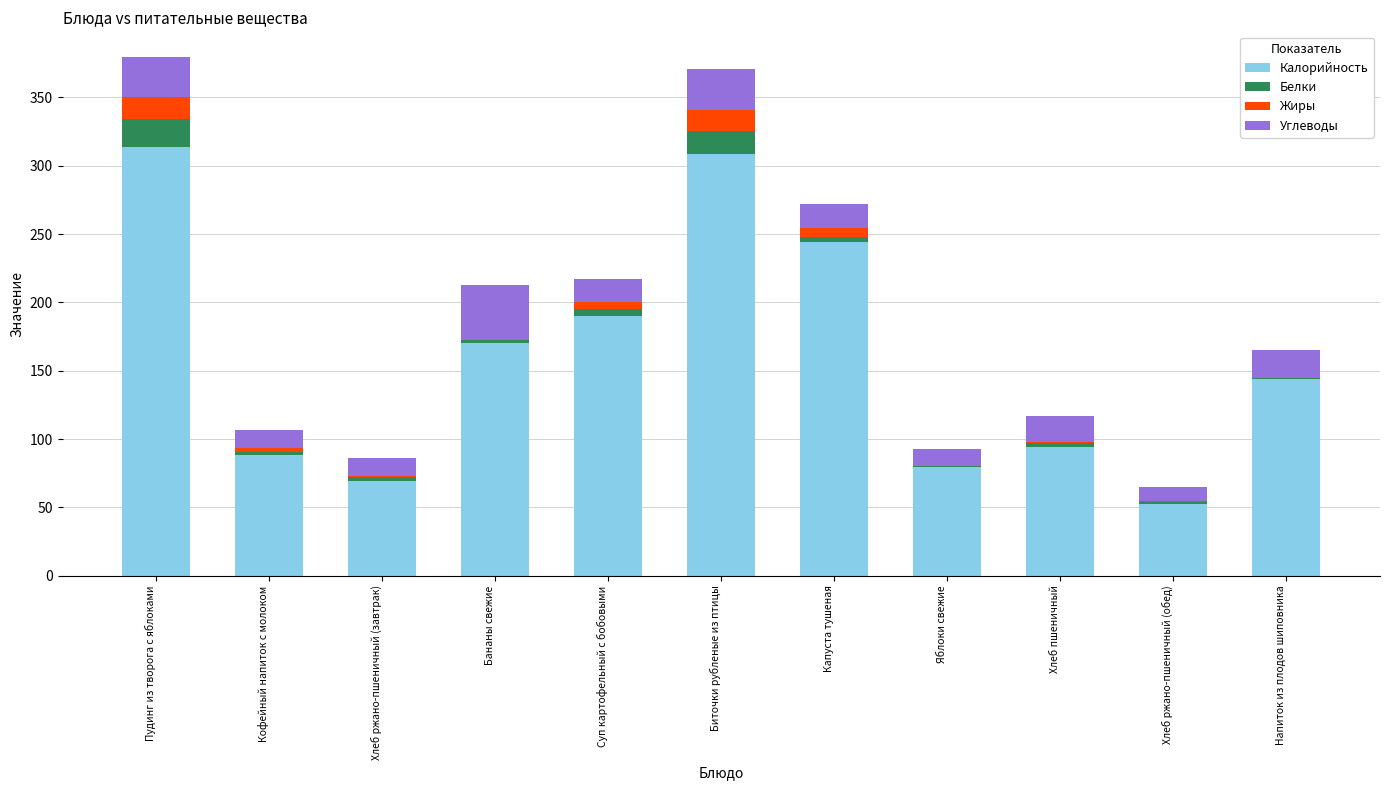

True or false: Калорийность has a value of 308.5 at Биточки рубленые из птицы.

True